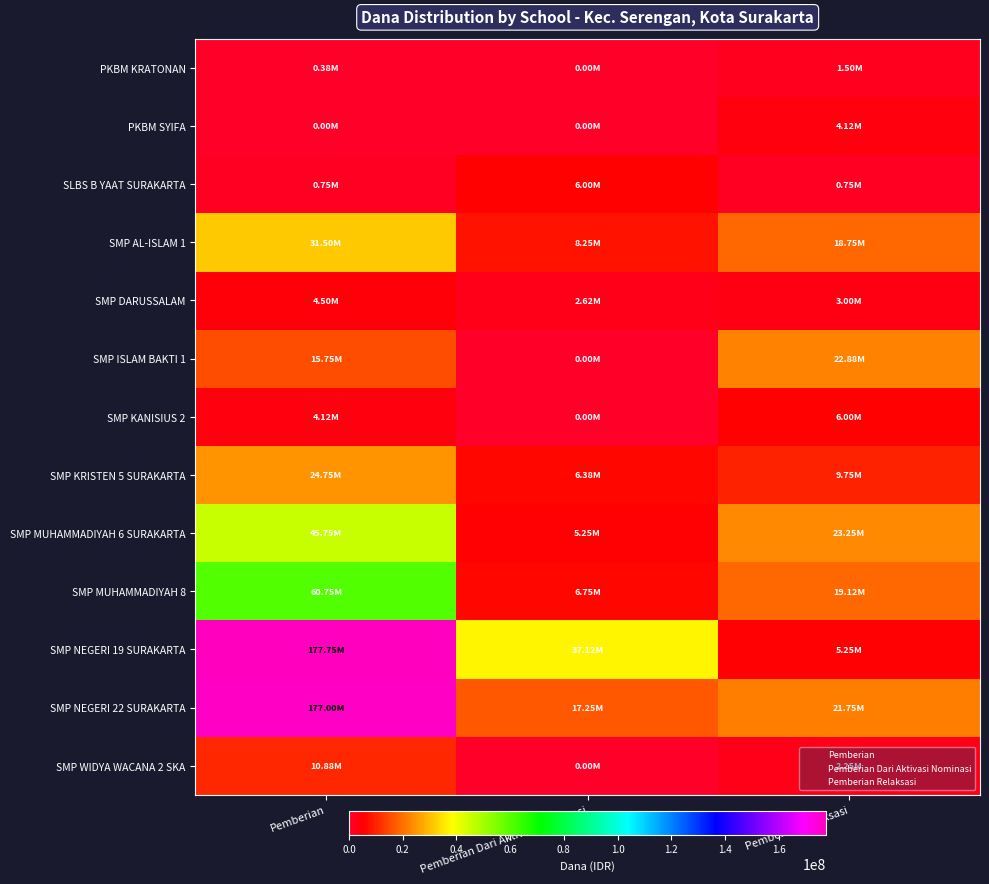

Which series has the largest range (max minus min)?

SMP NEGERI 19 SURAKARTA